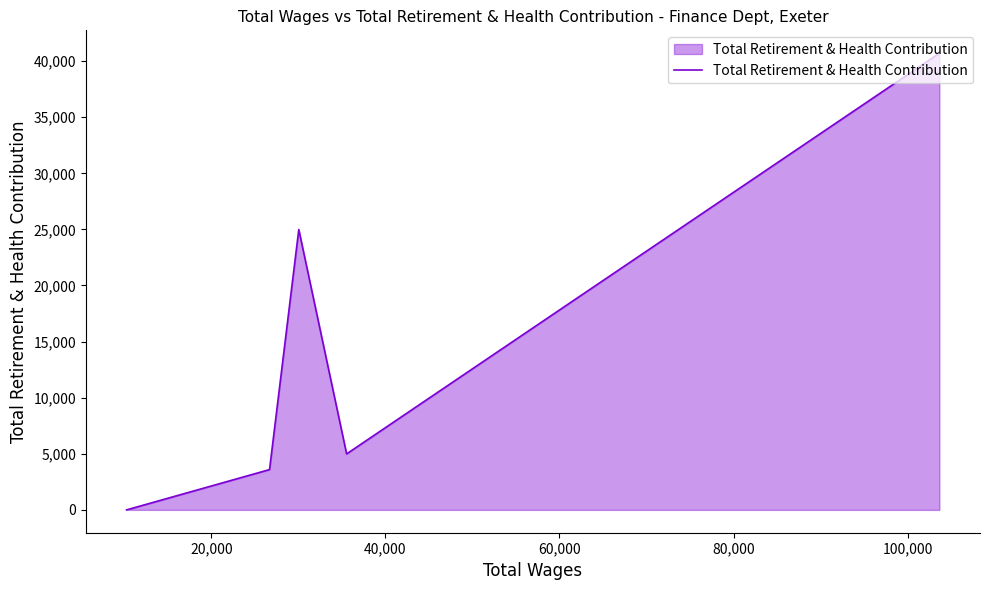

What position from the left is 80,000?

5